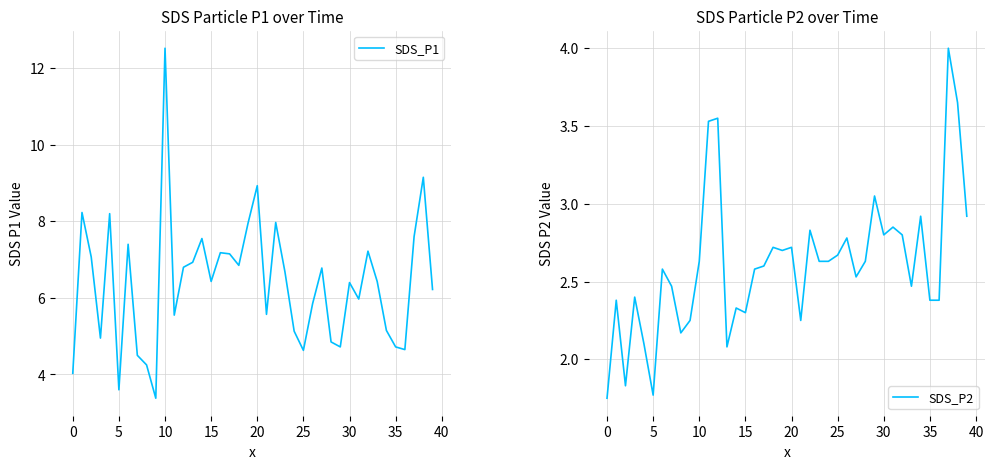

At which label does SDS_P2 reach its minimum?

0